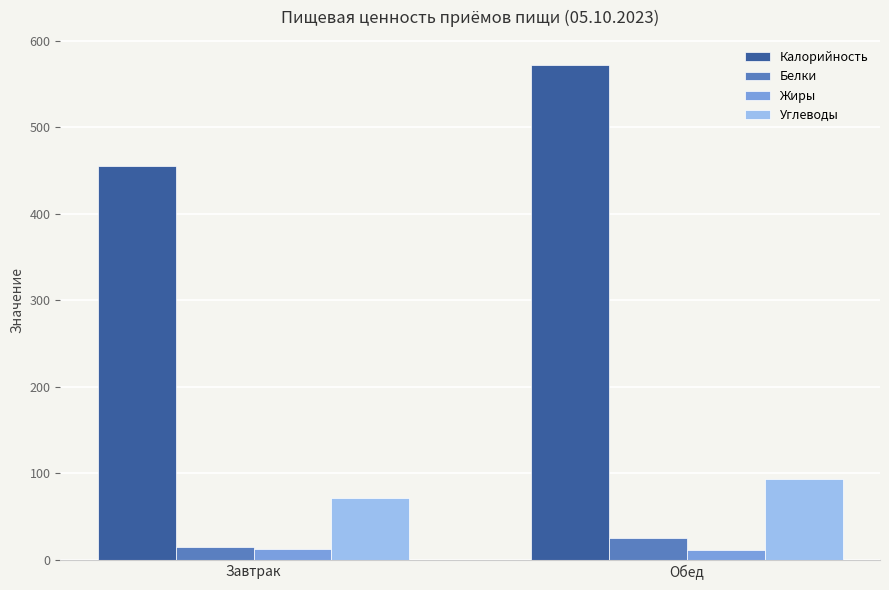

What is the difference between the maximum and minimum values in the Углеводы series?

22.0